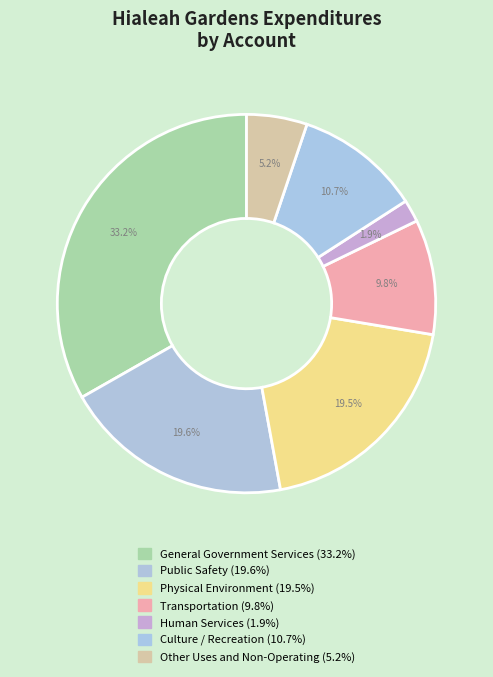

Count the number of slices in the pie.

7